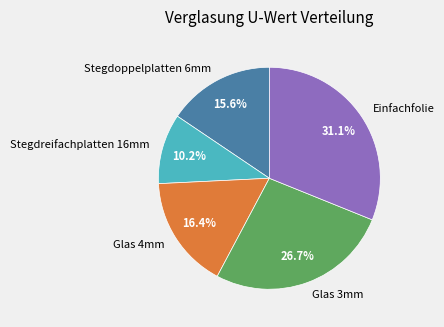

Which slice is the smallest?

Stegdreifachplatten 16mm